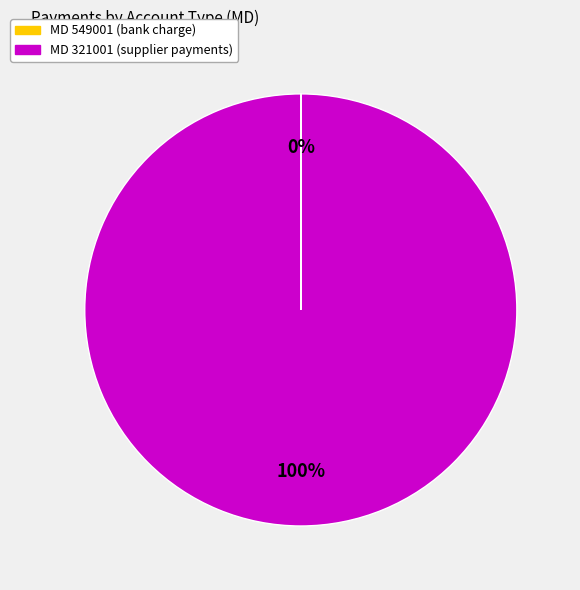

To the nearest percent, what is the average slice percentage?

50%